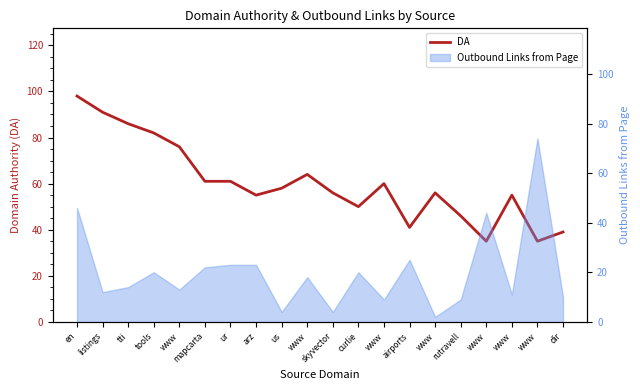

What is the ratio of the value at skyvector to the value at www?

0.9